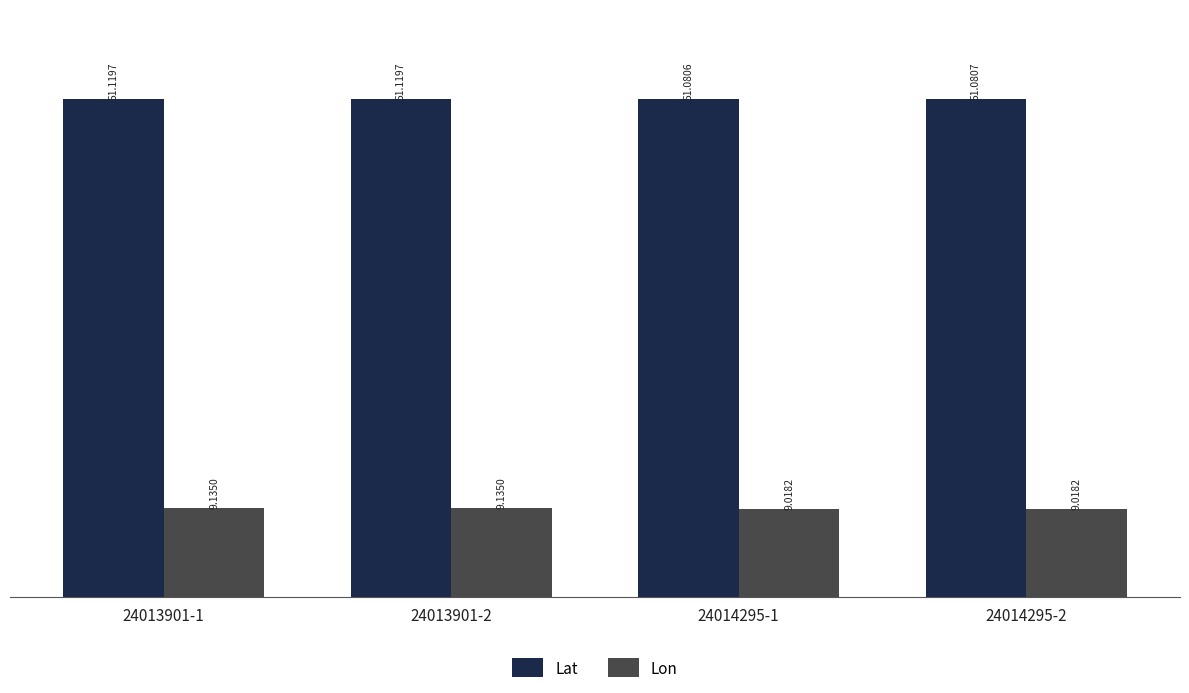

Which series has the largest total across all categories?

Lat